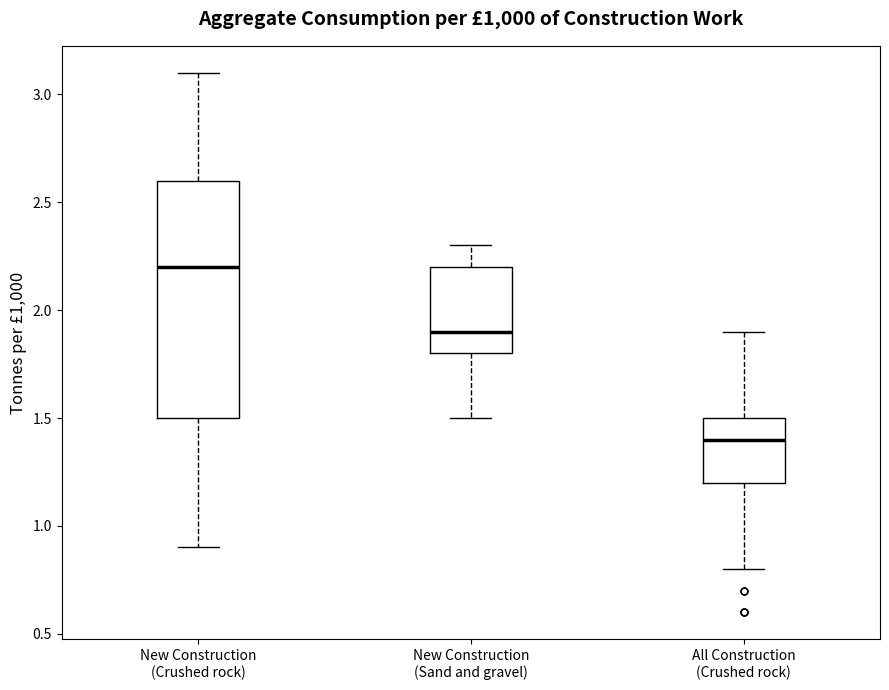

Reading left to right, read every box against the y-axis: the position of its median line, the range the box covers, and the ends of its whiskers. The values are not printed on the chart, so give them approximately, as read against the axis.

New Construction (Crushed rock): median 2.2, box 1.5 to 2.6, whiskers 0.9 to 3.1
New Construction (Sand and gravel): median 1.9, box 1.8 to 2.2, whiskers 1.5 to 2.3
All Construction (Crushed rock): median 1.4, box 1.2 to 1.5, whiskers 0.8 to 1.9